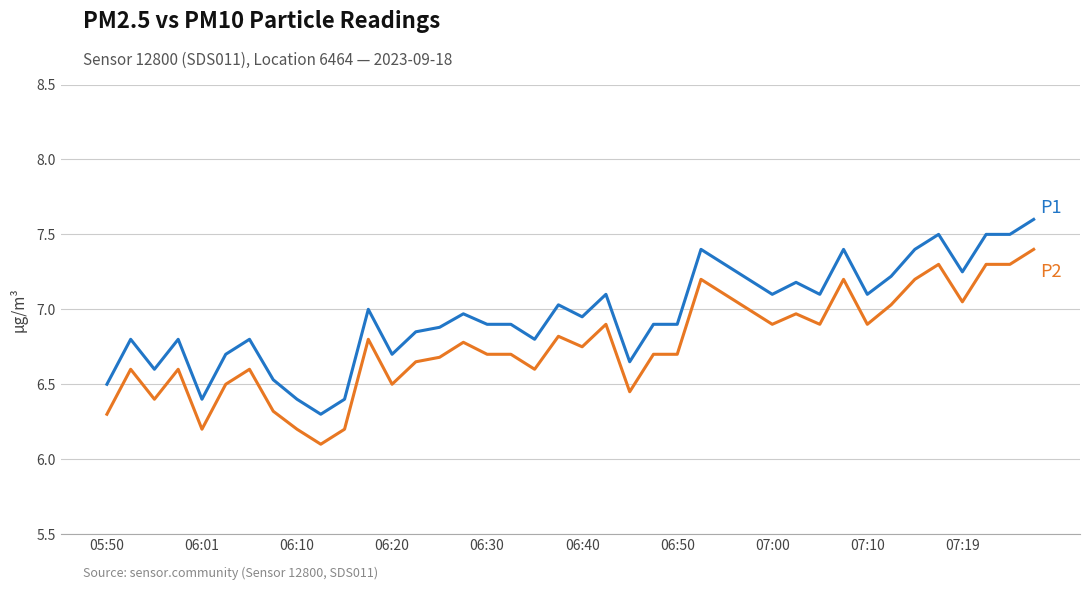

What is the greatest value displayed?

7.6